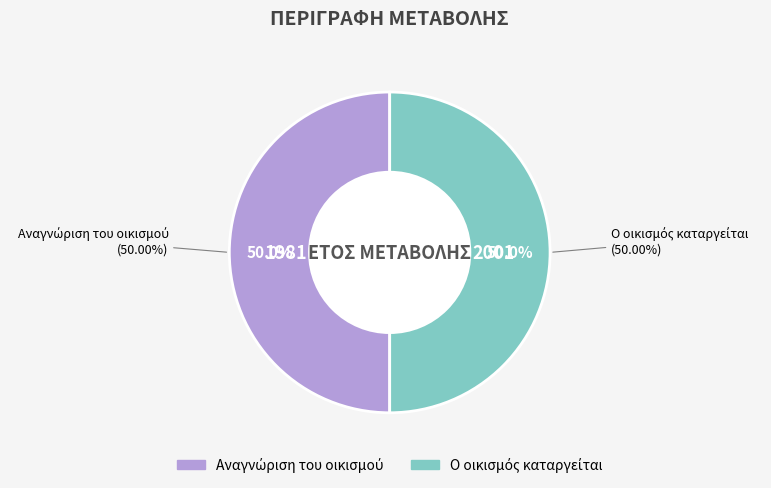

Does Ο οικισμός καταργείται account for over 50% of the chart?

Yes